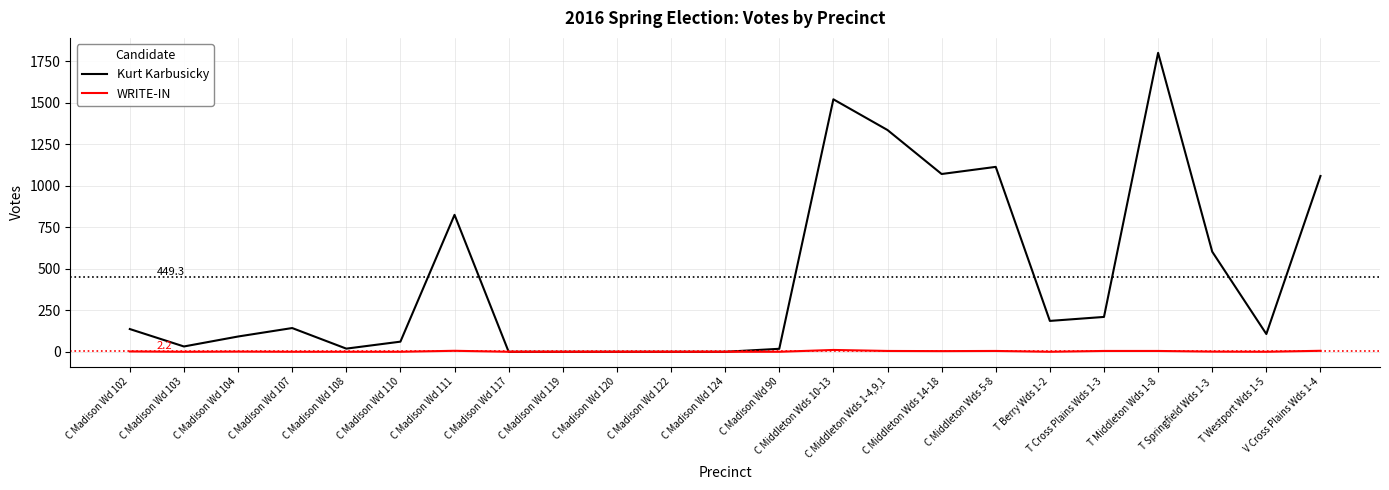

What is the difference between the Kurt Karbusicky values at T Springfield Wds 1-3 and C Middleton Wds 10-13?

918